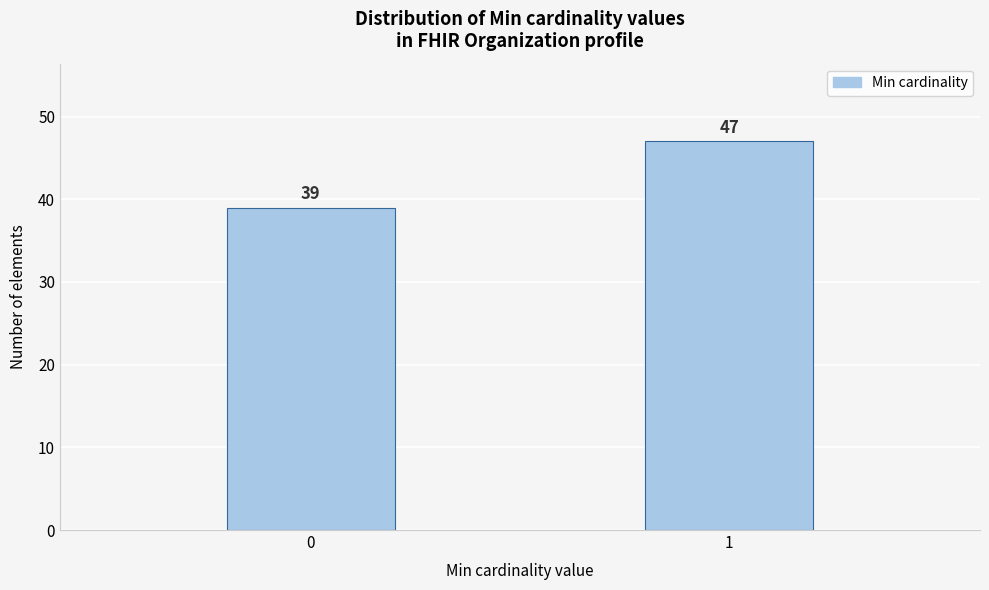

Reading right to left, extract all data points from this chart.

1=47	0=39